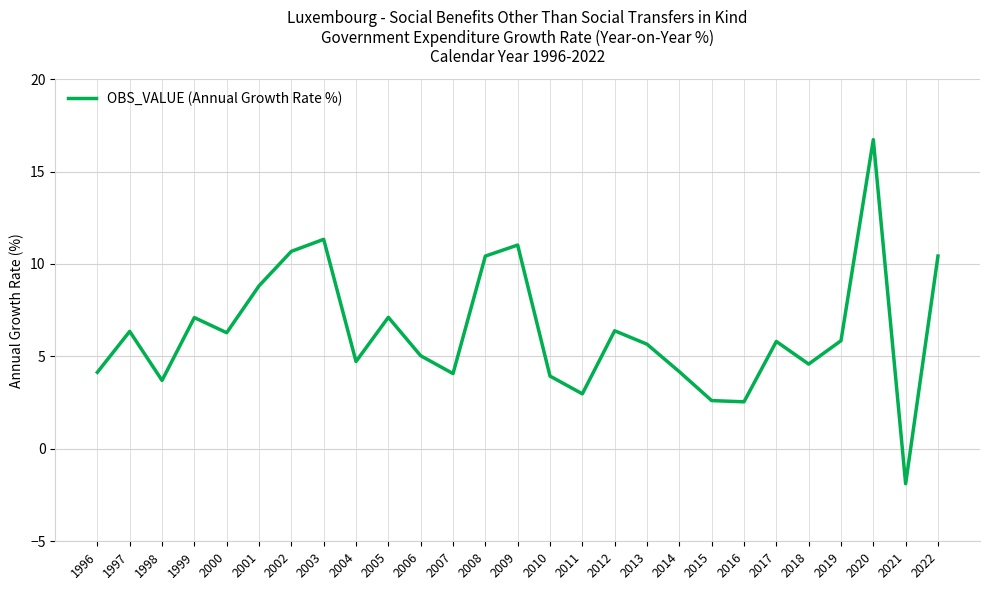

True or false: the data has more than 1 interior local peaks.

True